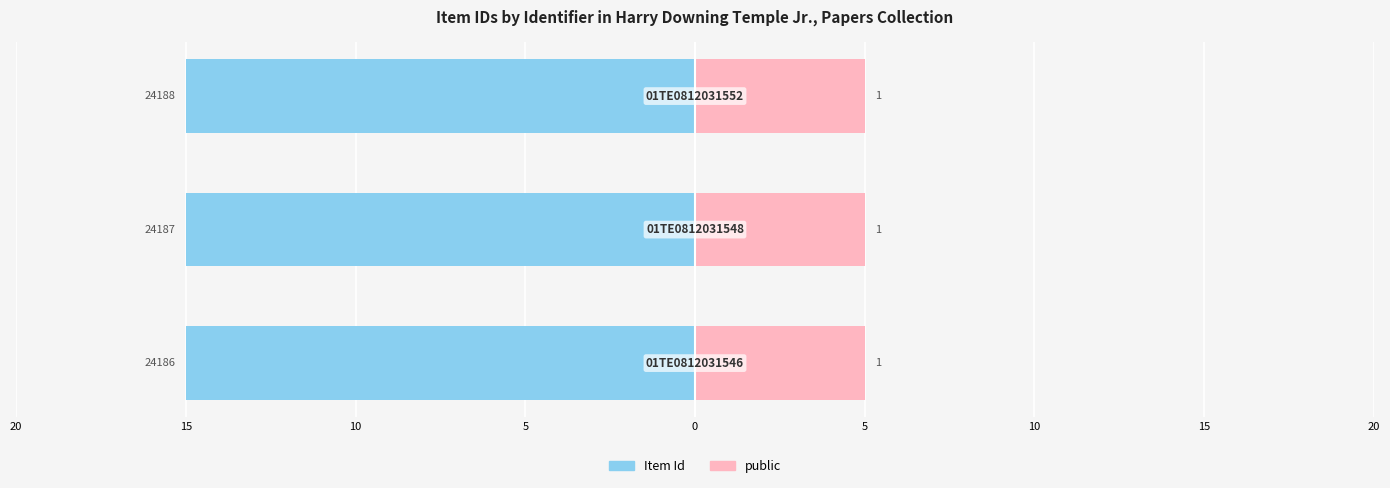

What is the total value across all series at 15?

-14.4